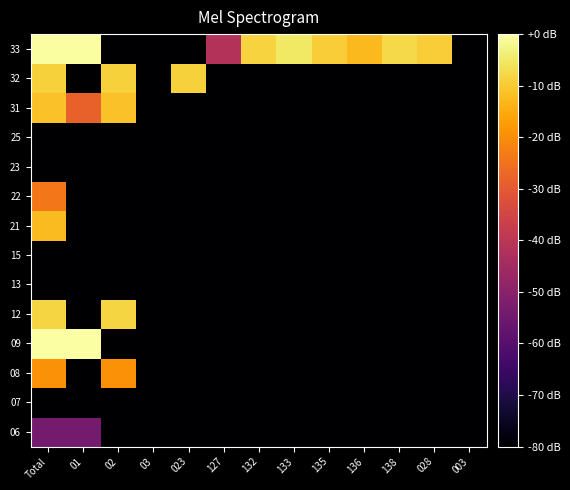

Count the number of data series in this chart.

14